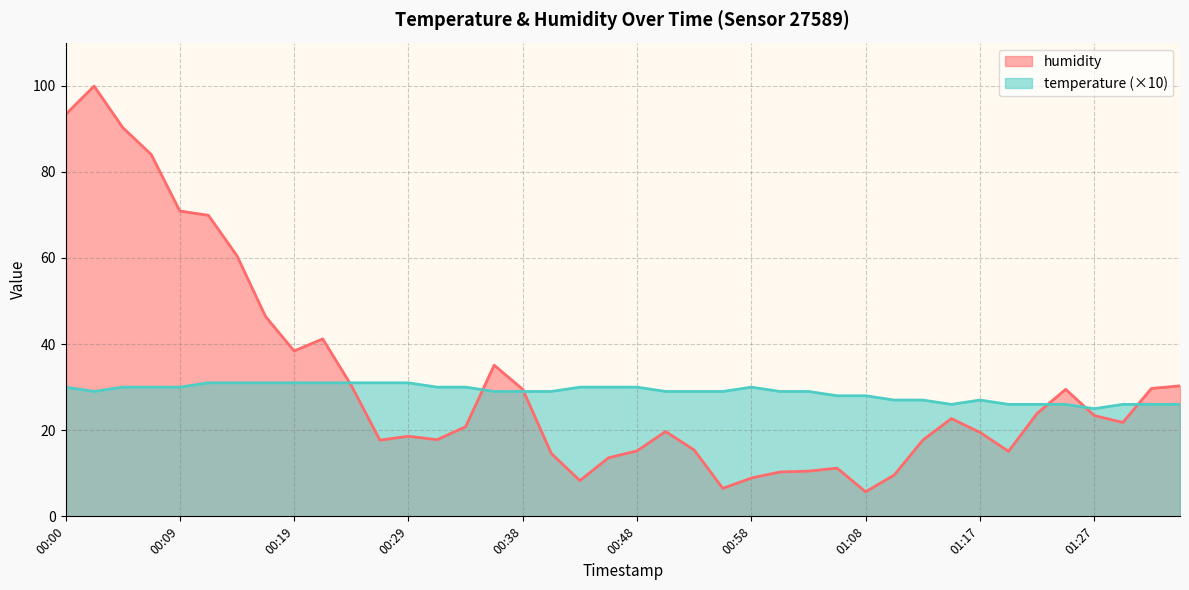

How many lines are shown in the chart?

2